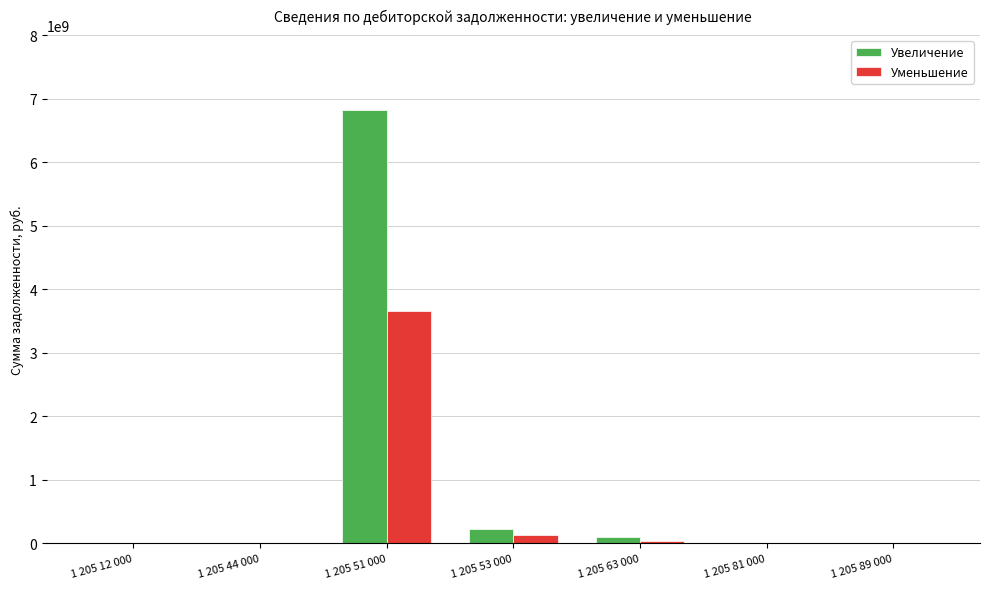

At which category is the sum across all series the highest?

1 205 51 000